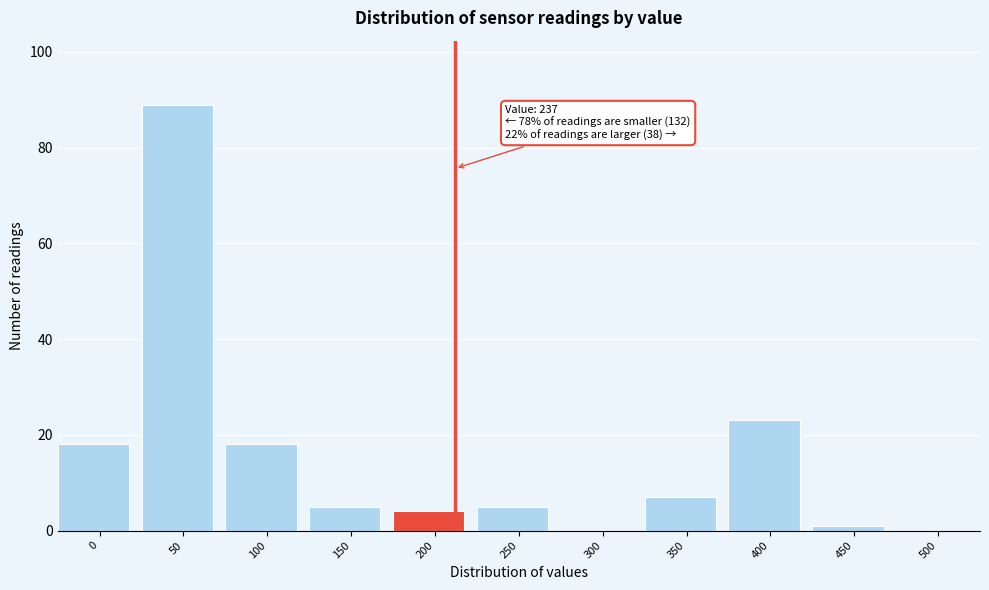

Reading left to right, list all the values displayed in this chart.

0=18	50=89	100=18	150=5	200=4	250=5	300=0	350=7	400=23	450=1	500=0